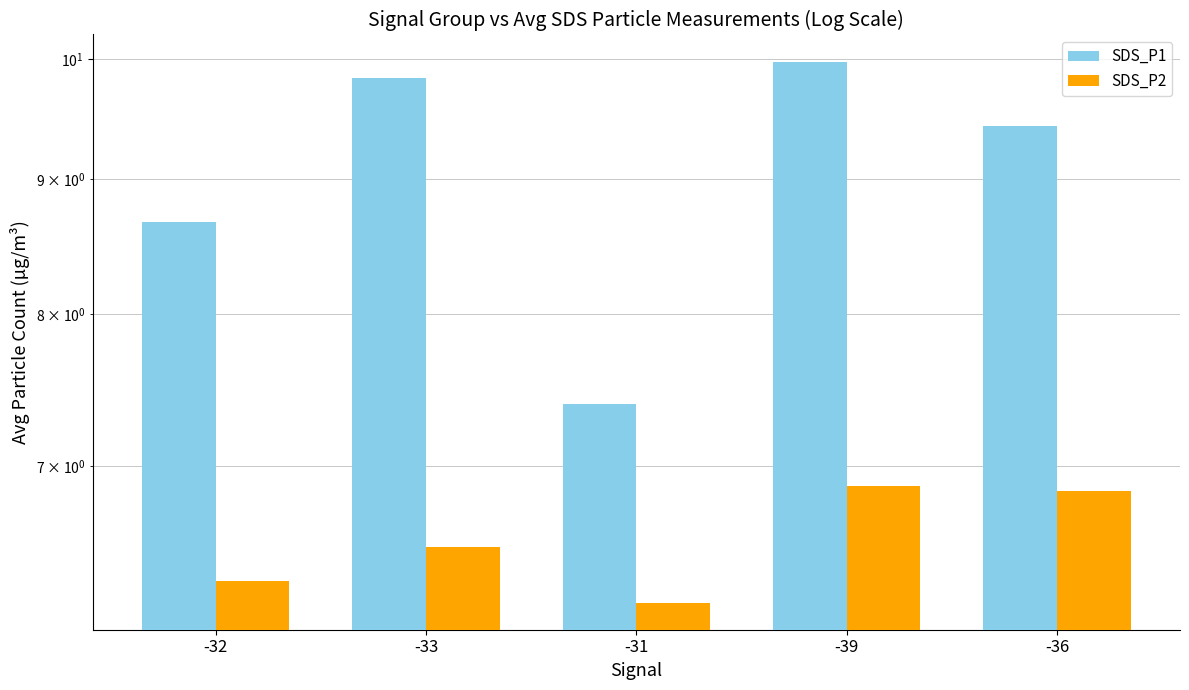

List the labels in order of SDS_P2 value, smallest first.

-31, -32, -33, -36, -39